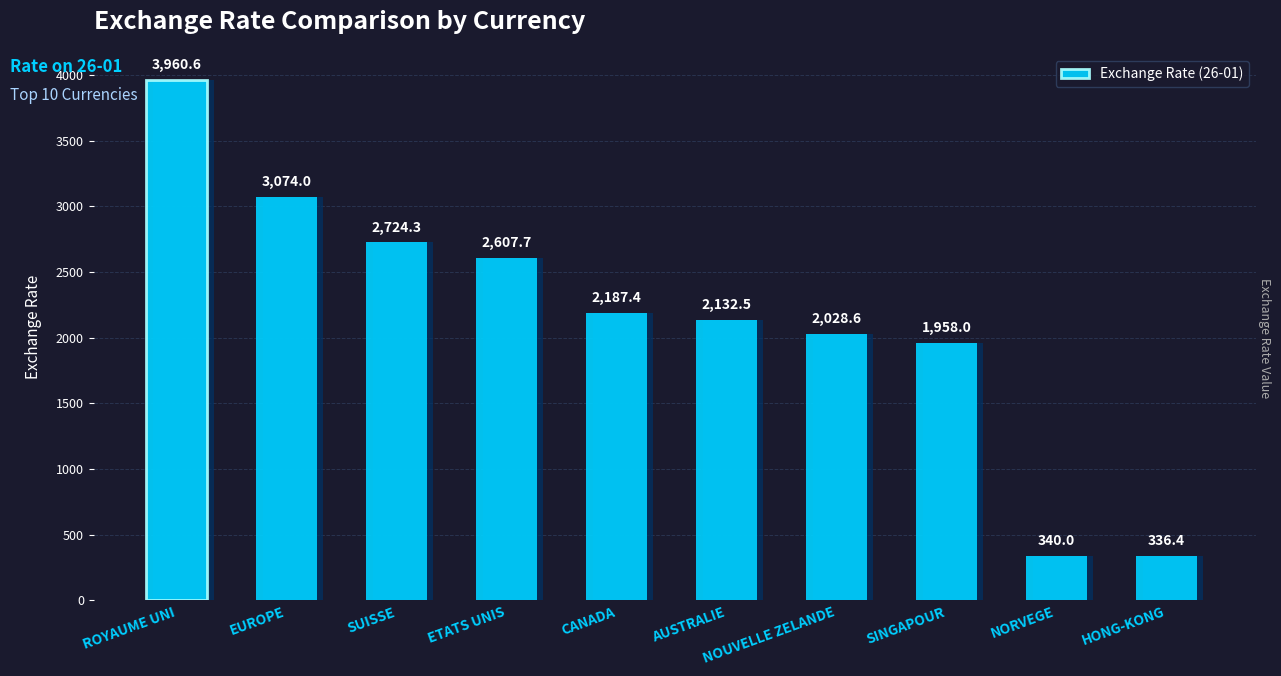

What is the label of the 3rd bar from the right?

SINGAPOUR